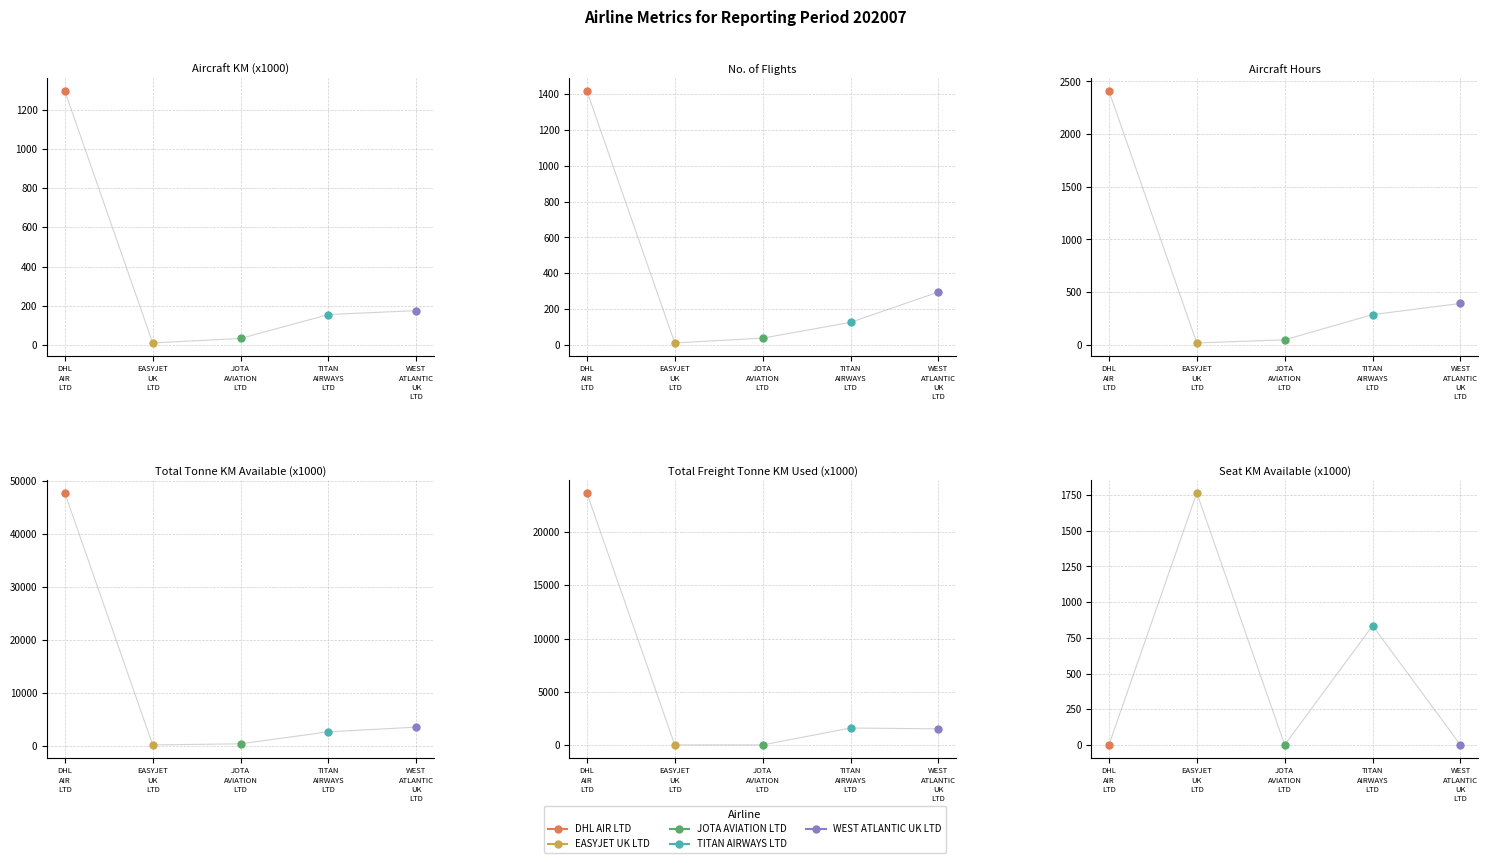

What is the total value across all series at total_freight_tonne_km_used_x1000?

26794.0